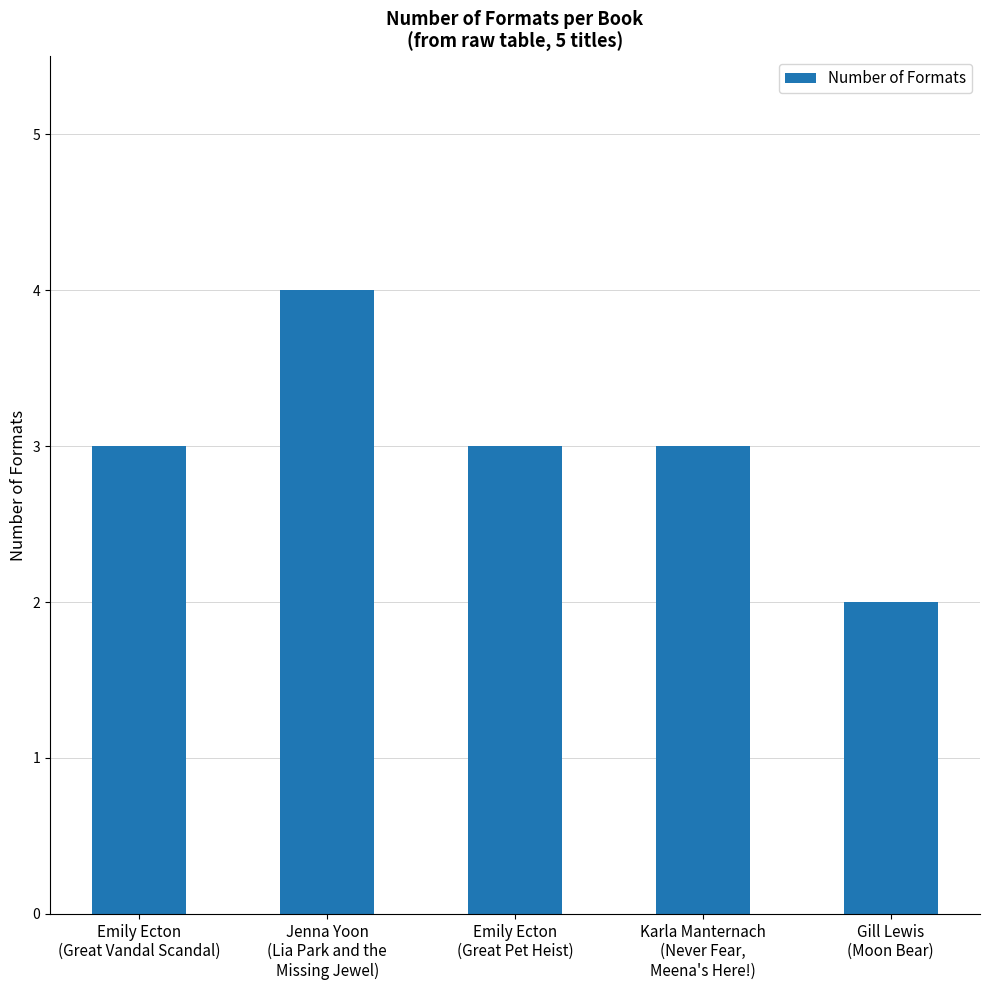

Count the values in the range 3 to 4.

4